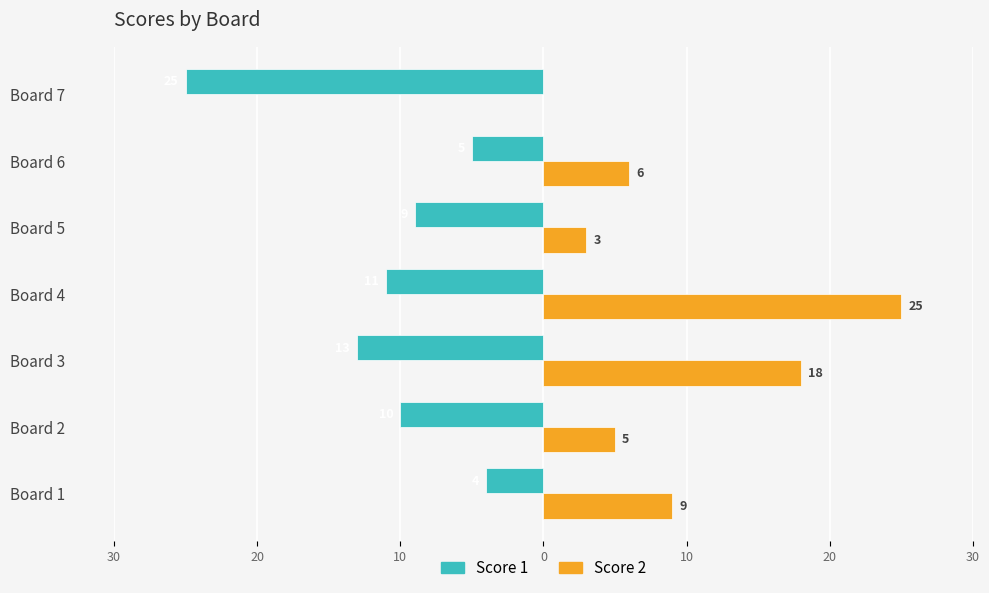

What are all the series names shown in the legend?

Score 1, Score 2